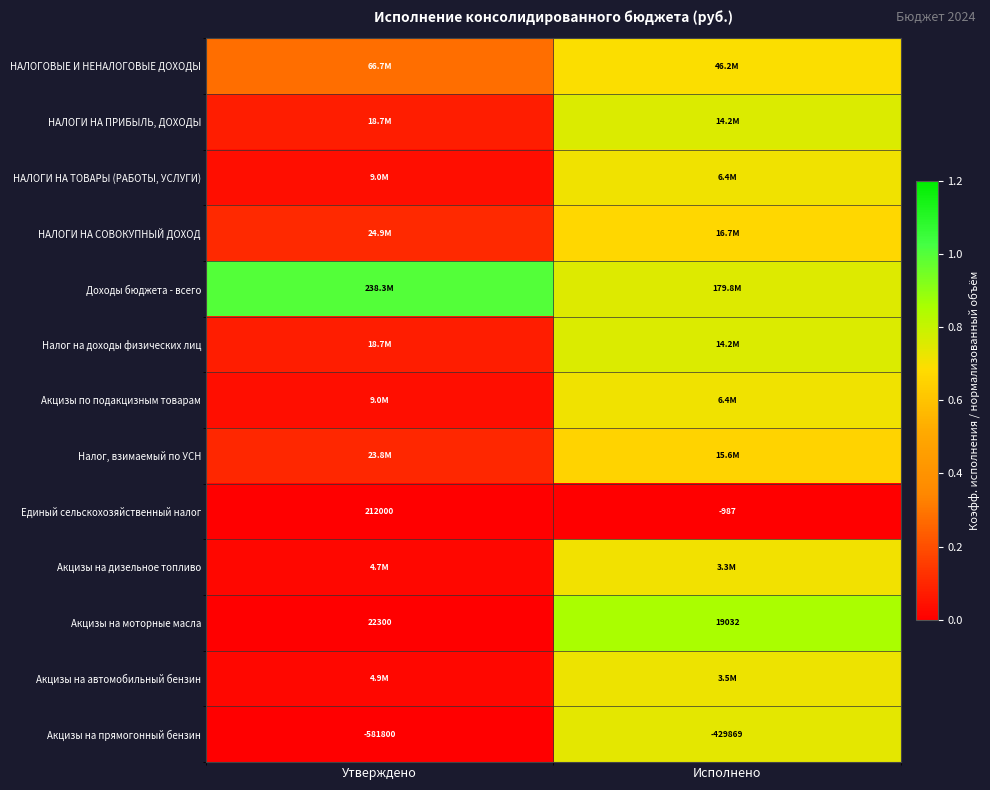

At which label does Акцизы на прямогонный бензин reach its minimum?

Утверждено